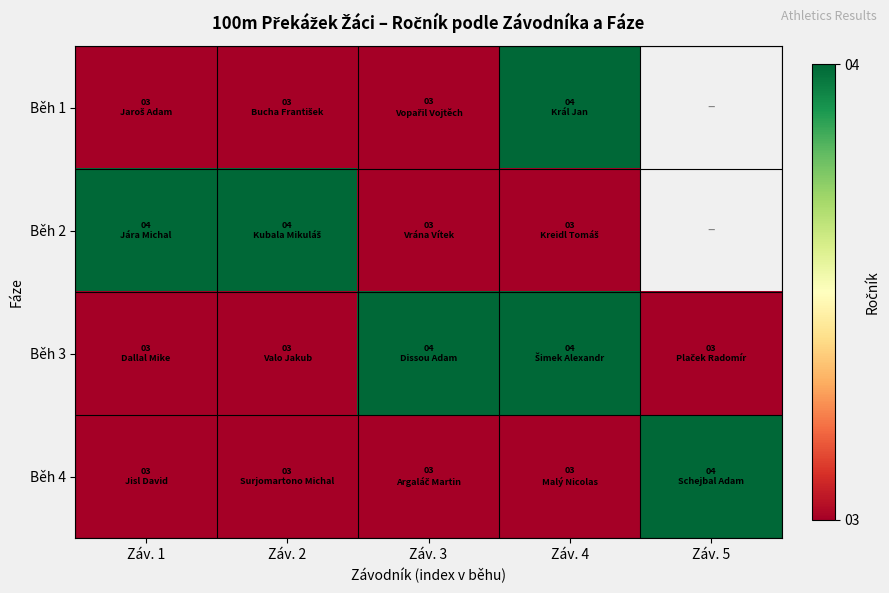

Is the value of Běh 1 at Záv. 1 greater than the value of Běh 3 at Záv. 1?

No